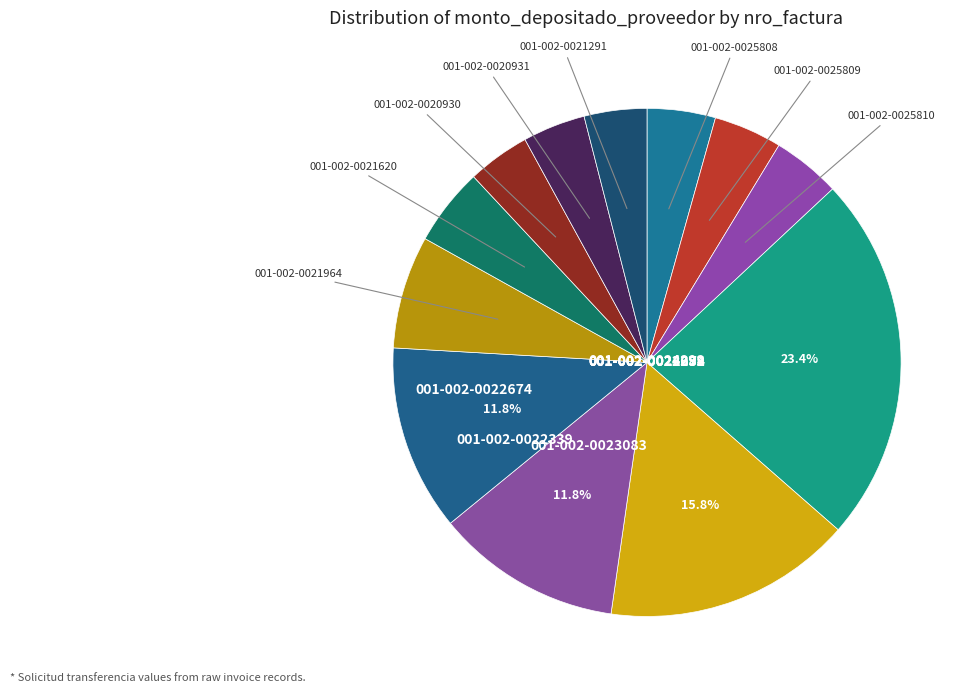

How many segments does this pie chart have?

12